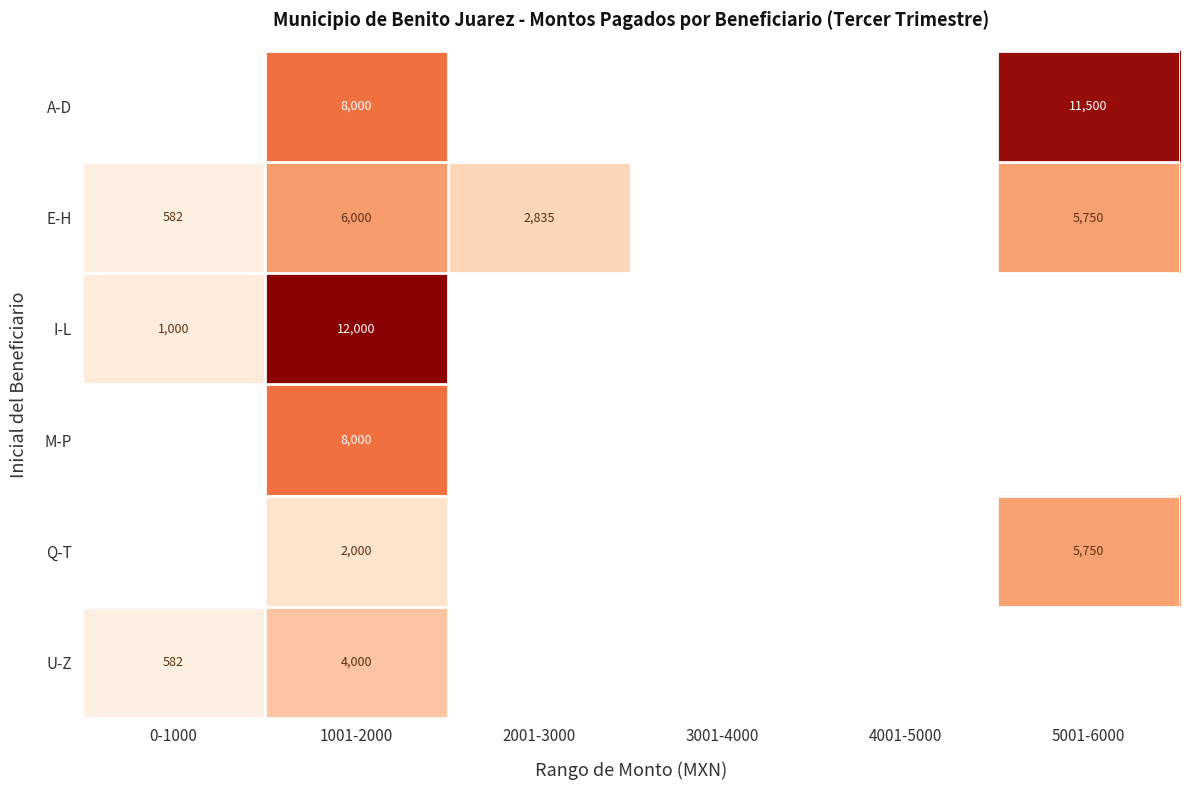

The E-H series shows 5750 at 5001-6000. True or false?

True